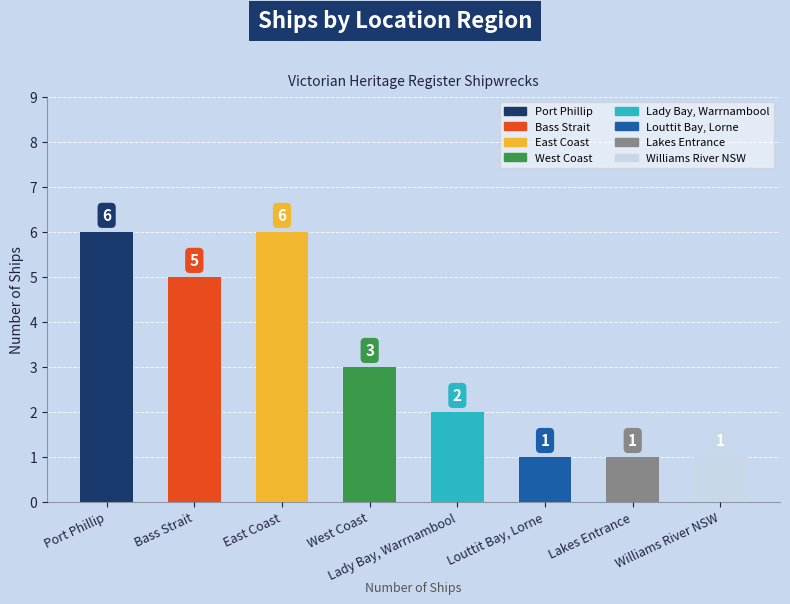

What is the ratio of the value at Williams River NSW to the value at East Coast?

0.2